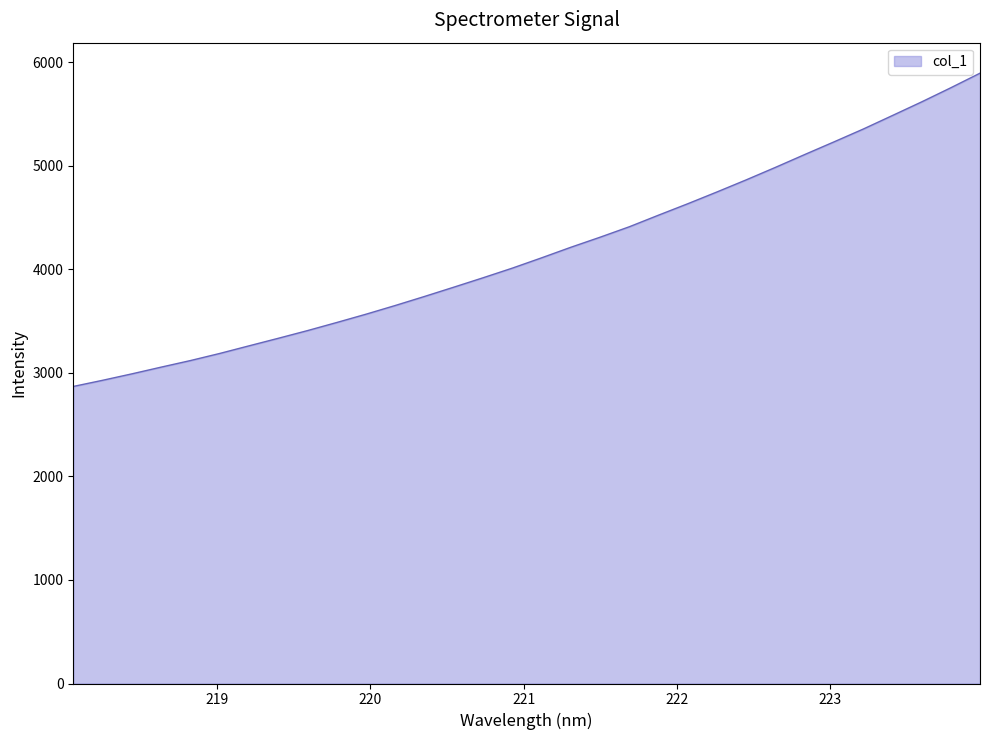

What is the sum of all values?

133611.5